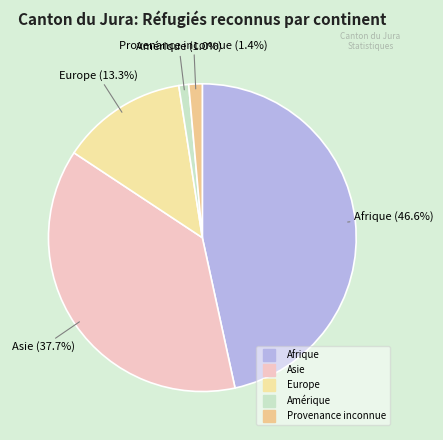

Is there any slice that represents more than half of the pie?

No